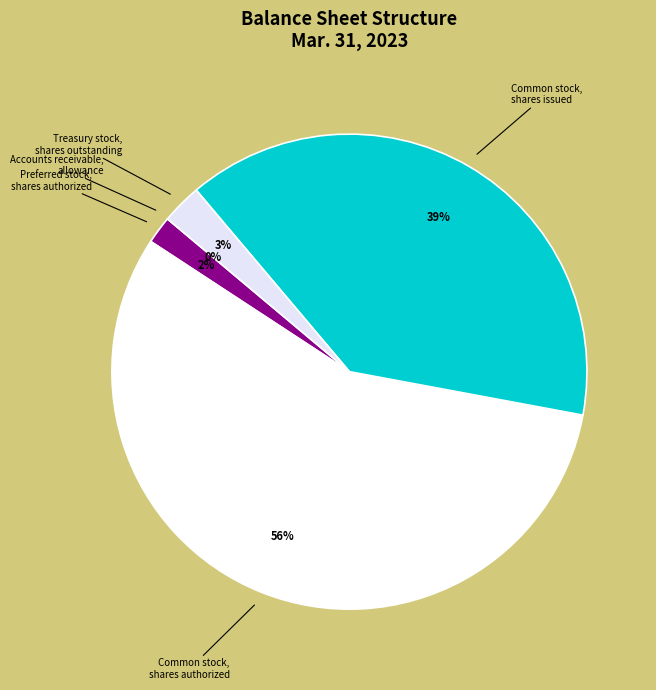

Does Preferred stock, shares authorized represent more than half of the total?

No